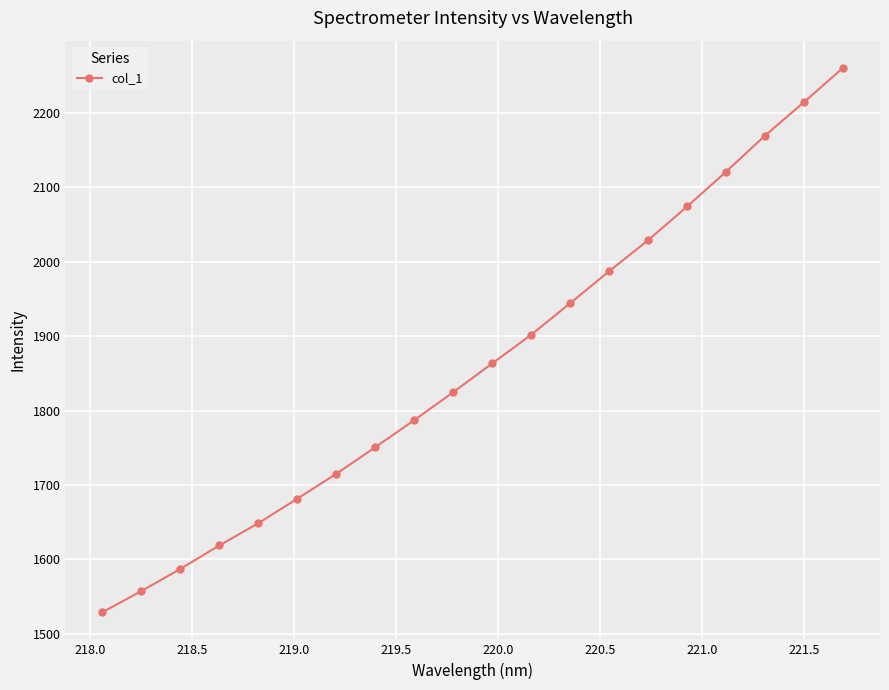

What is the average value?

1863.3